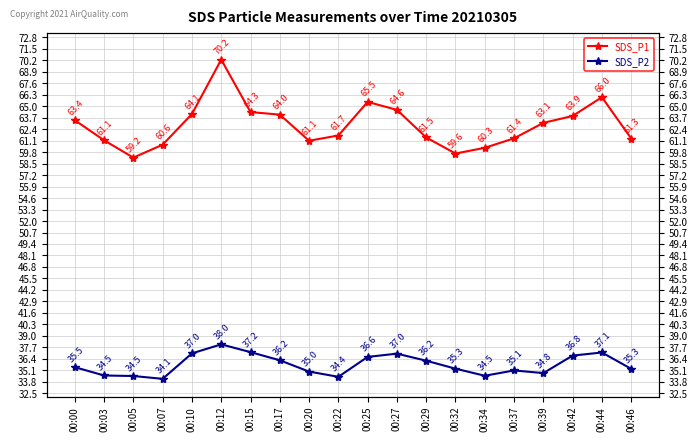

List the series in order of their overall mean, lowest first.

SDS_P2, SDS_P1